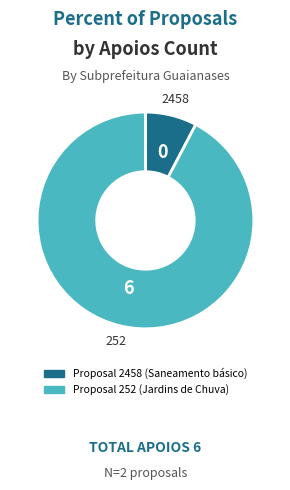

Is there a majority slice in this chart?

Yes